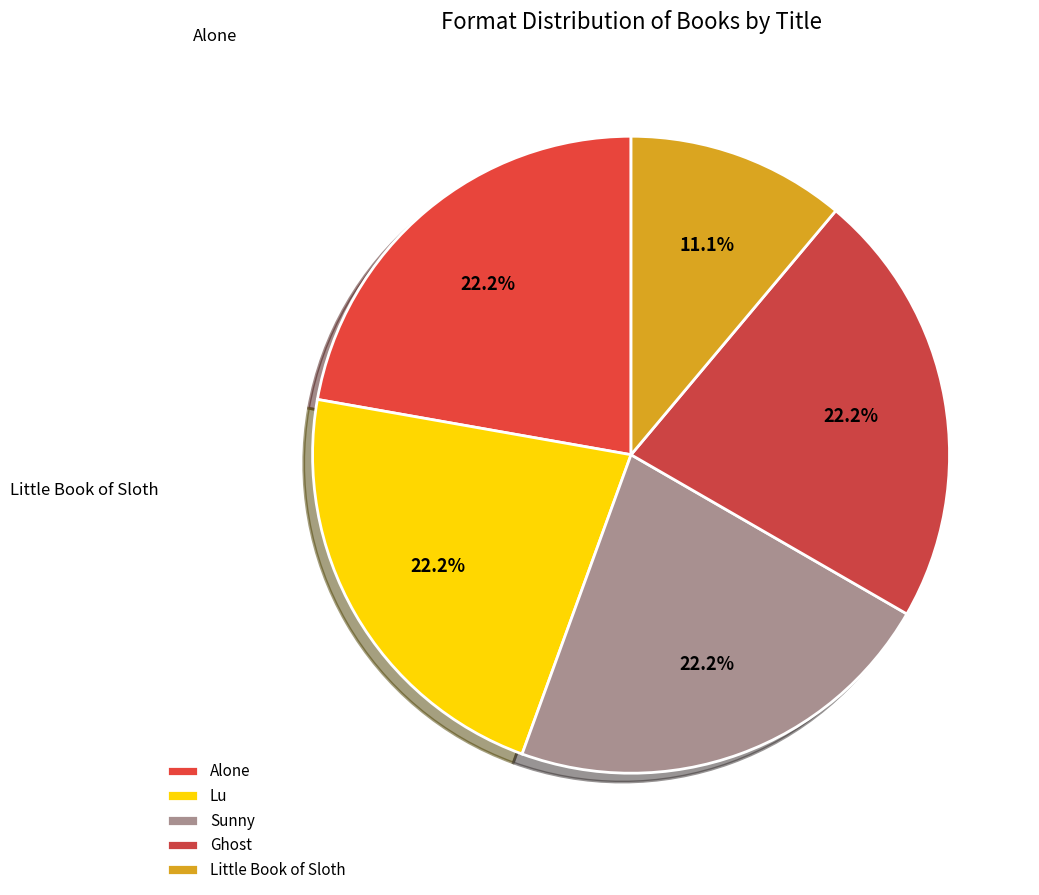

Count the number of slices in the pie.

5